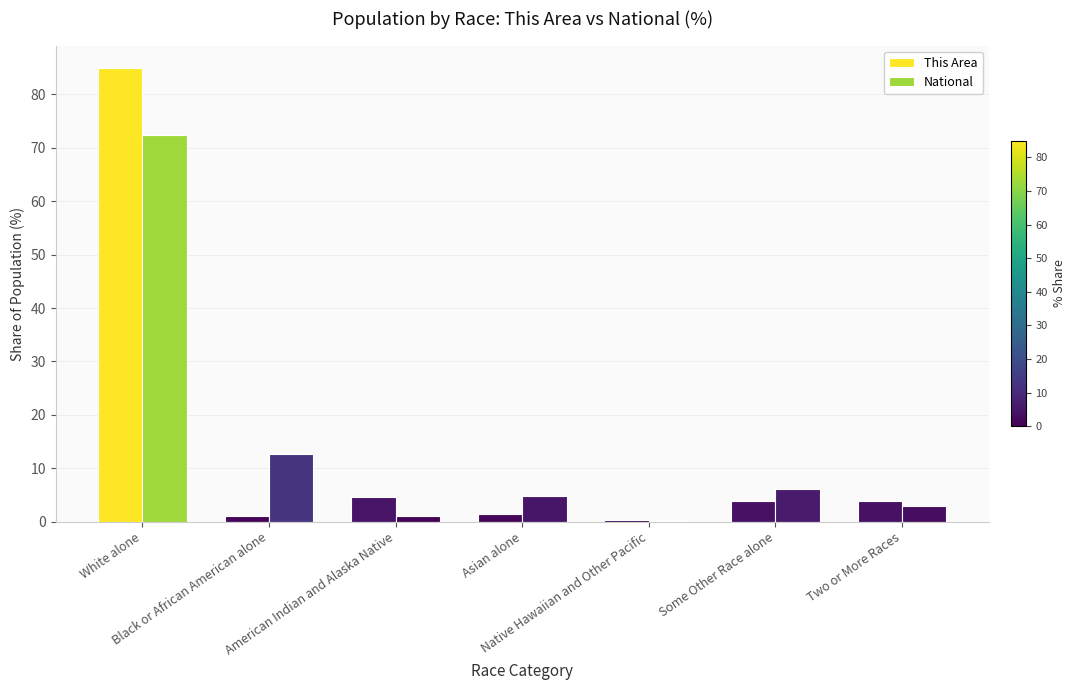

Which series changed the most between White alone and Some Other Race alone?

This Area